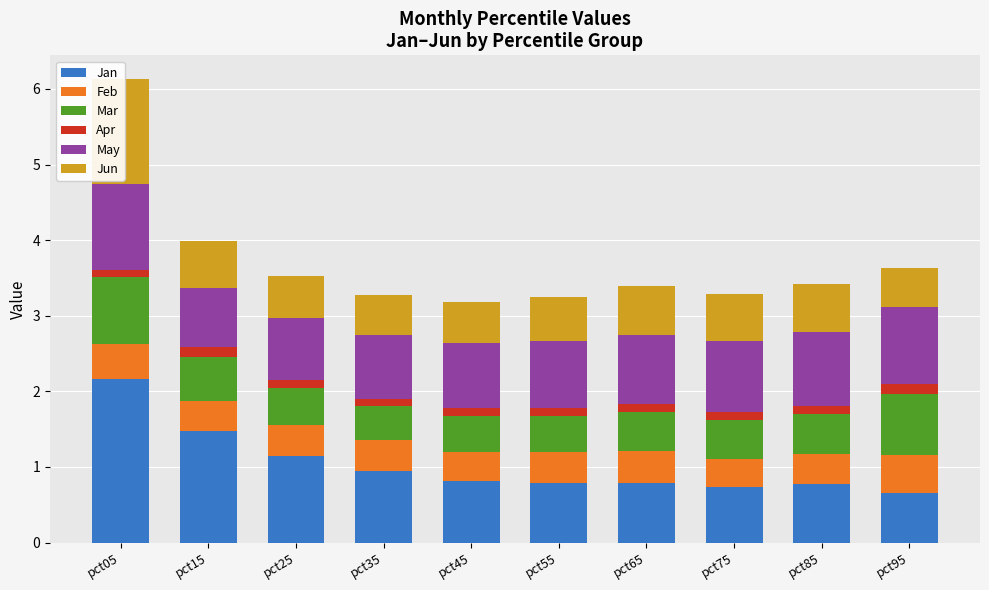

At pct45, list the series in order from smallest to largest.

Apr, Feb, Mar, Jun, Jan, May